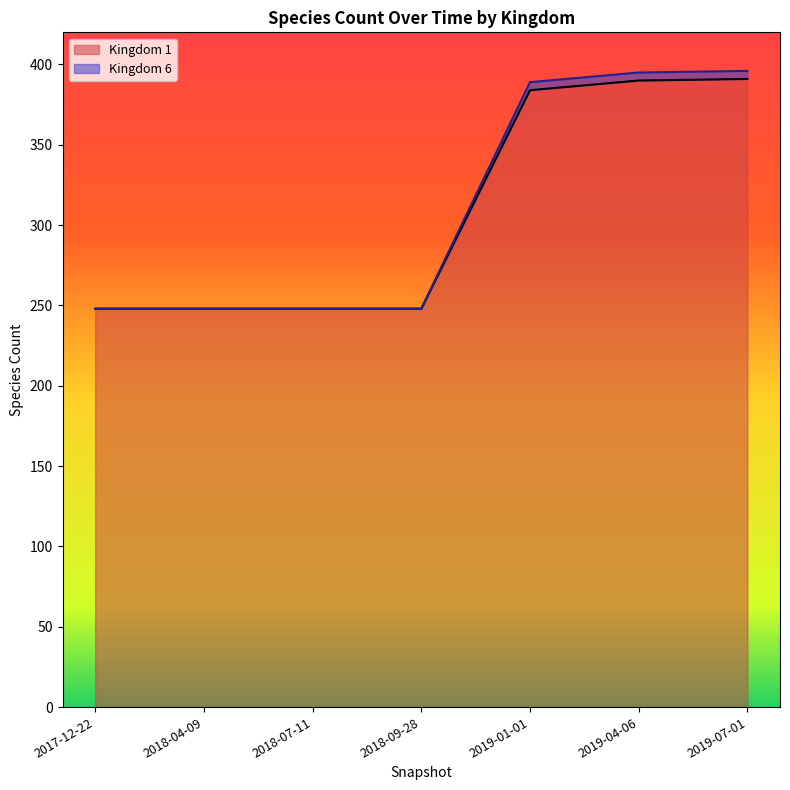

At which label does Kingdom 6 reach its peak?

2019-07-01